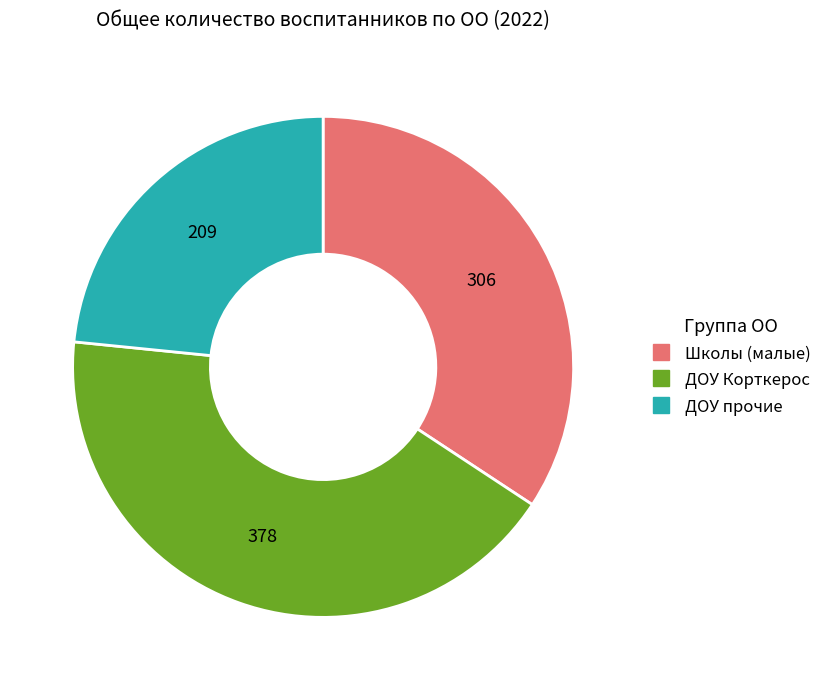

Is there any slice that represents more than half of the pie?

No